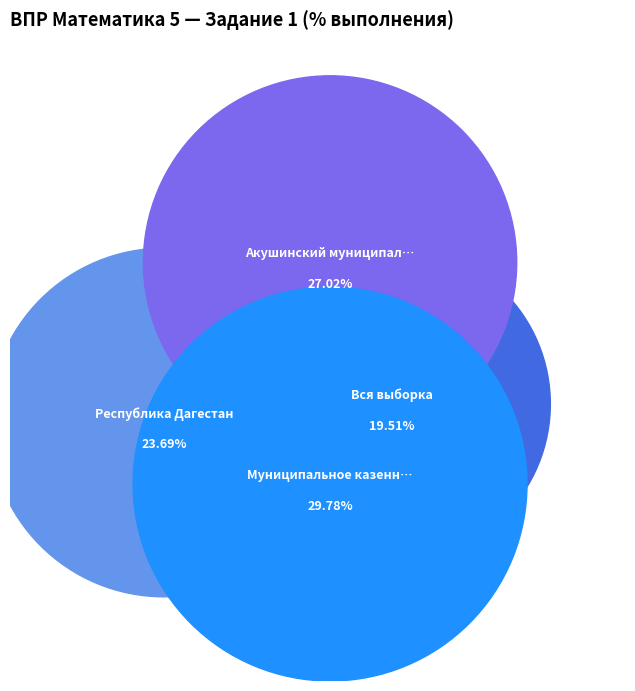

What percentage is NOT represented by Муниципальное казенное ОО?

70.2%